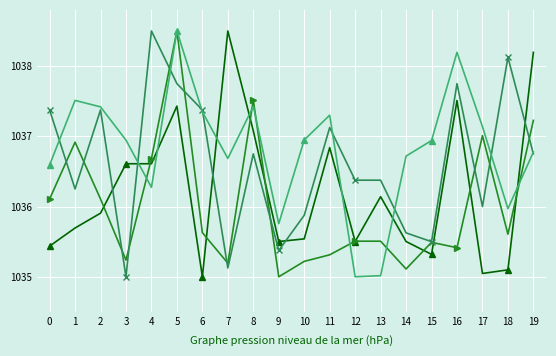

What is the spread (max minus min) of values at 15?

1.6